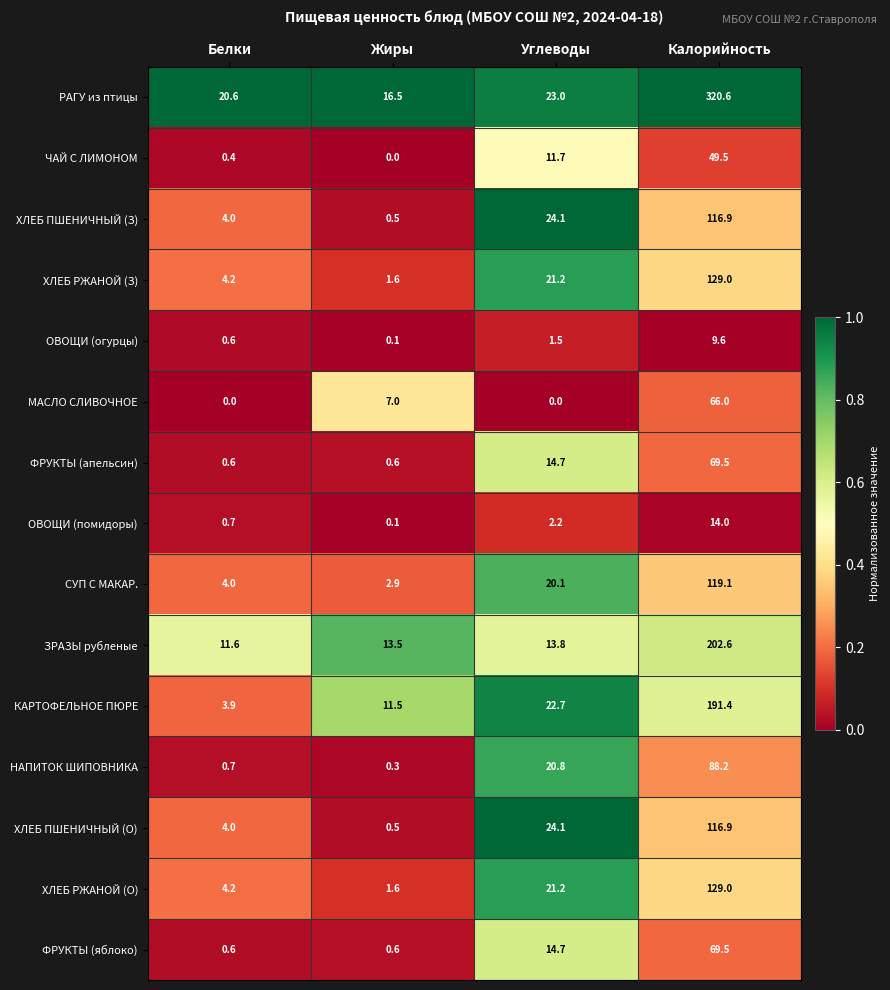

The value of ФРУКТЫ (яблоко) at Углеводы is 20.0. True or false?

False